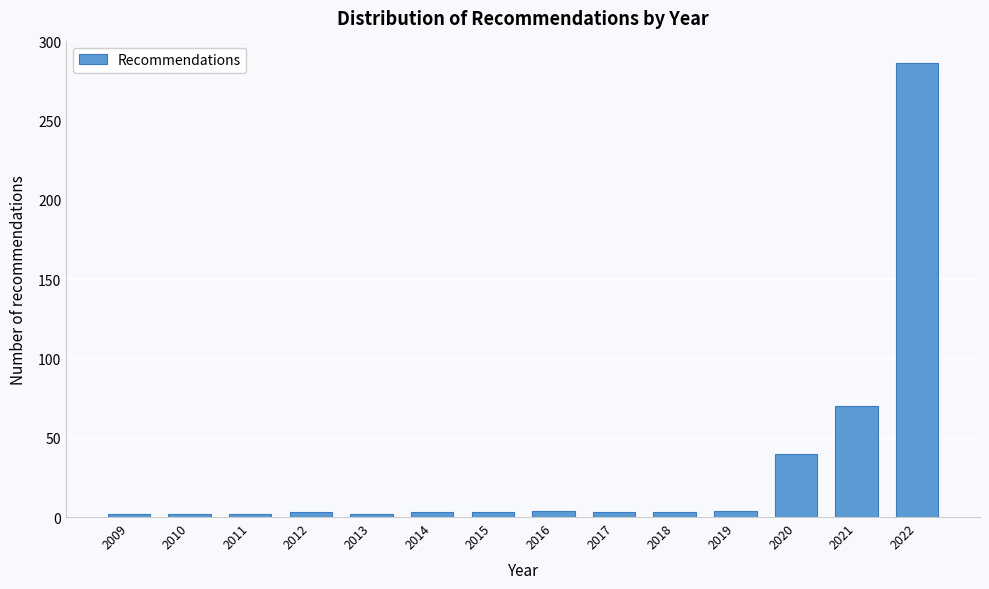

At which label is the value closest to 144?

2021